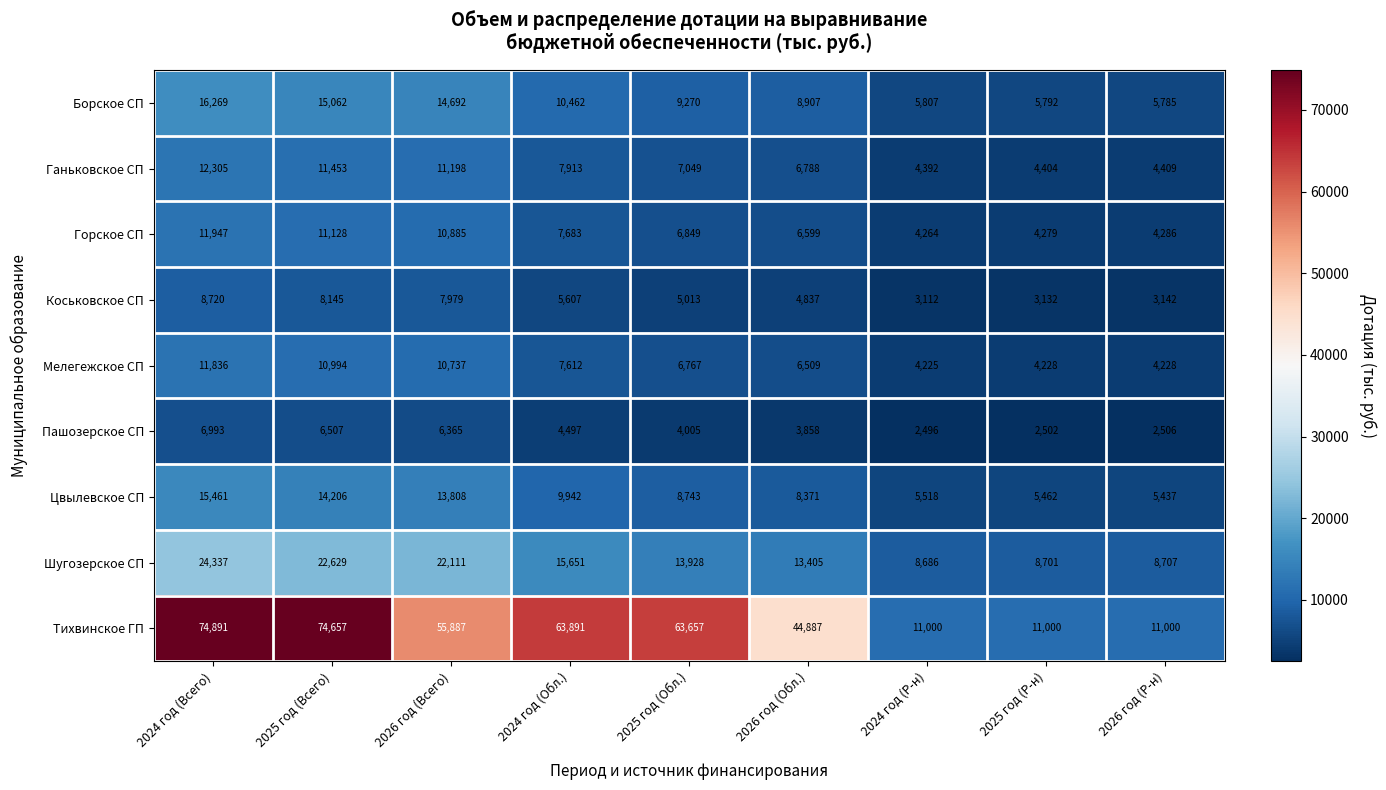

True or false: Шугозерское СП has a value of 13405 at 2026 год (Обл.).

True